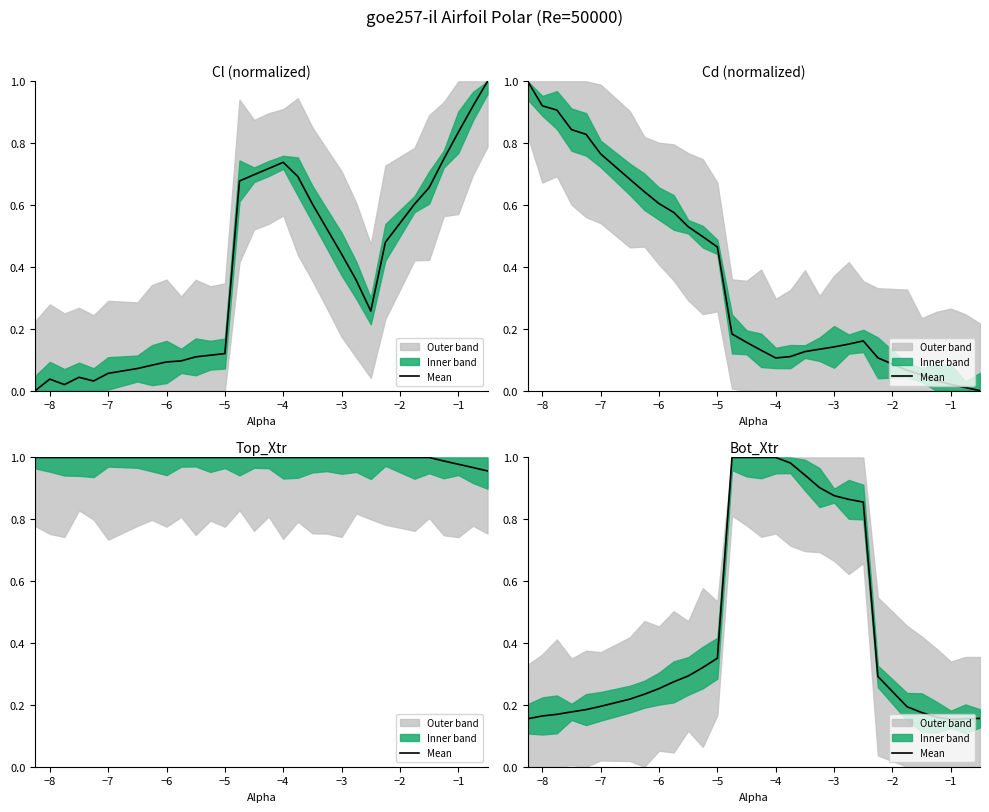

How many points are lower than both their immediate neighbors (excluding endpoints)?

1